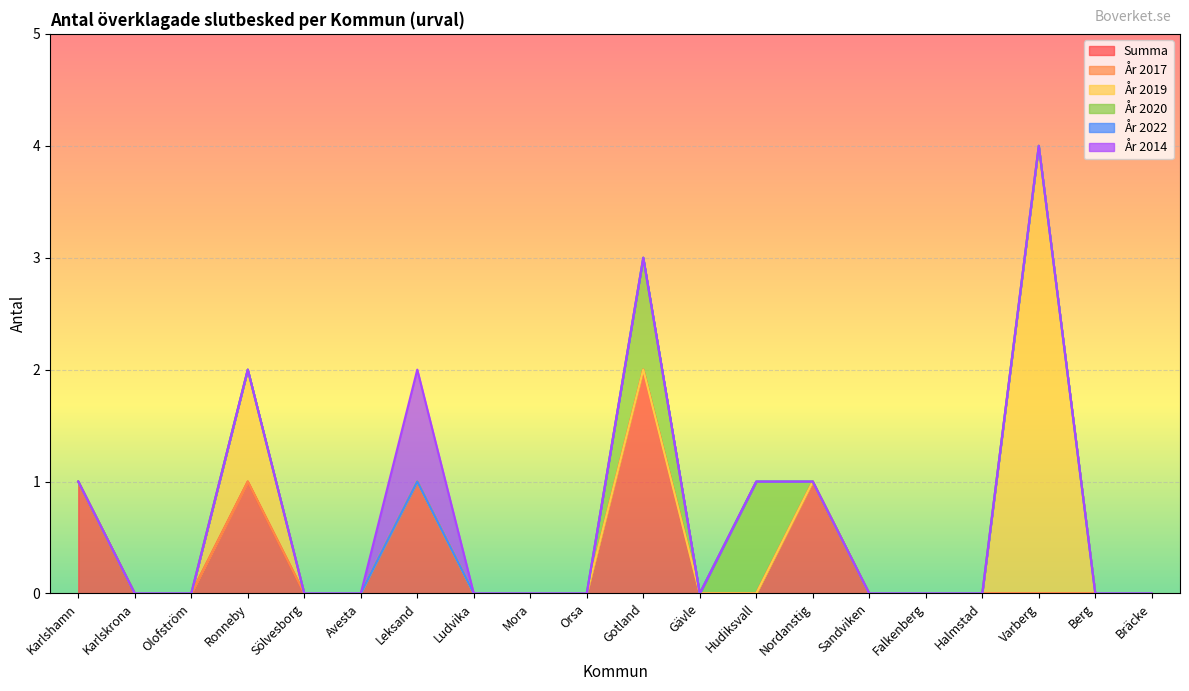

True or false: År 2019 has more than 2 points higher than both neighbors.

False